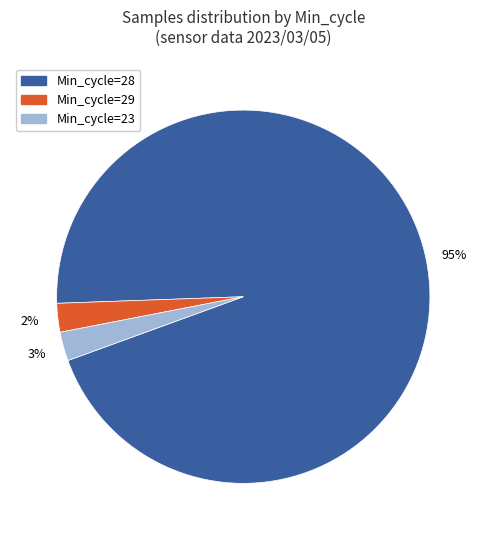

To the nearest percent, what is the difference between the largest and smallest slice percentages?

93%